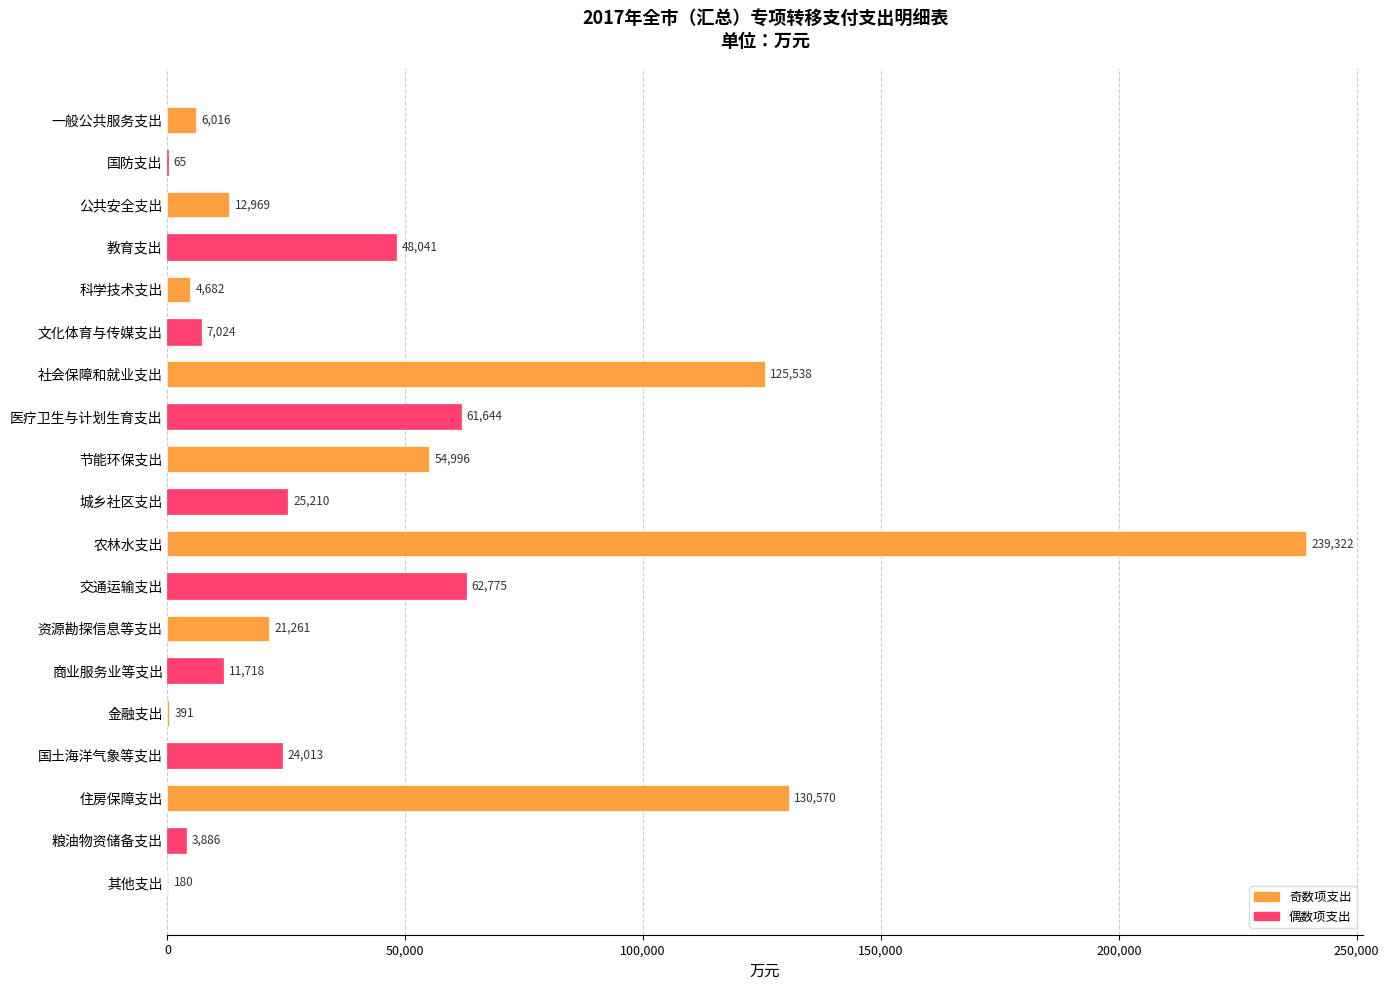

What is the change in value from 文化体育与传媒支出 to 住房保障支出?

+123546